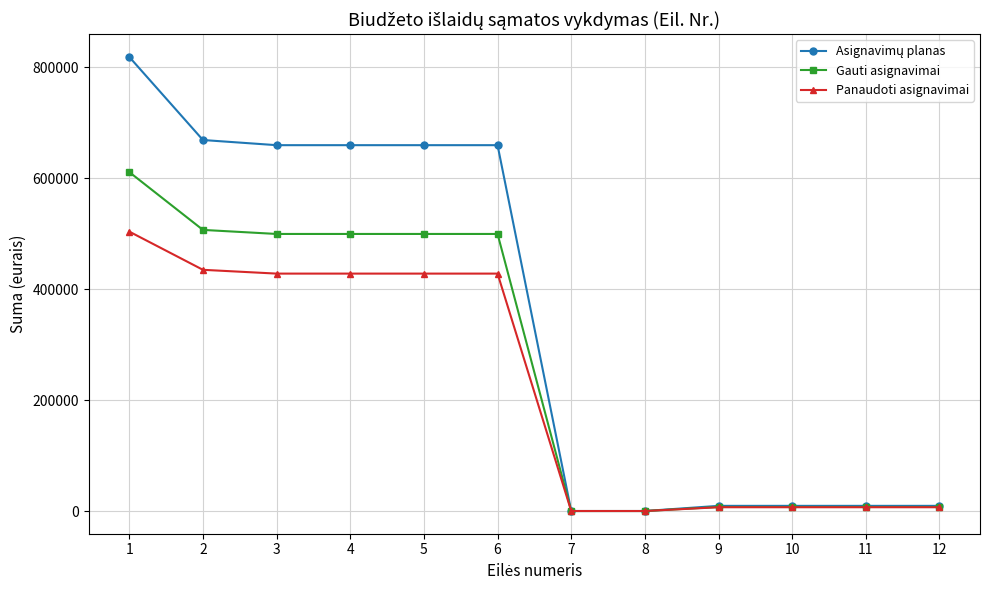

What is the value of the Gauti asignavimai point at the 3rd from the left?

499300.0